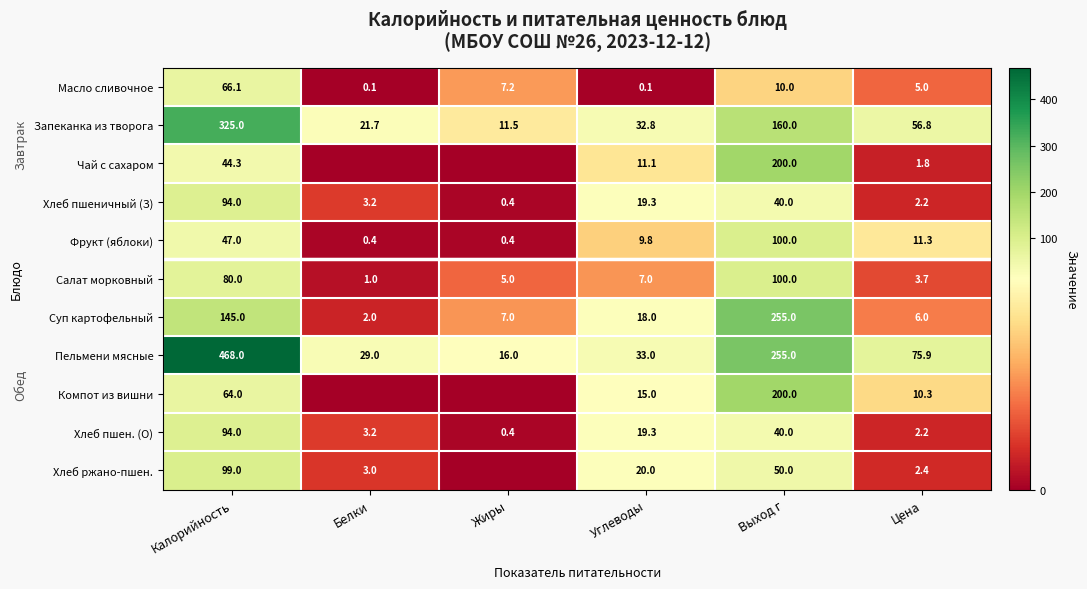

Which has a higher value, Калорийность or Цена?

Калорийность